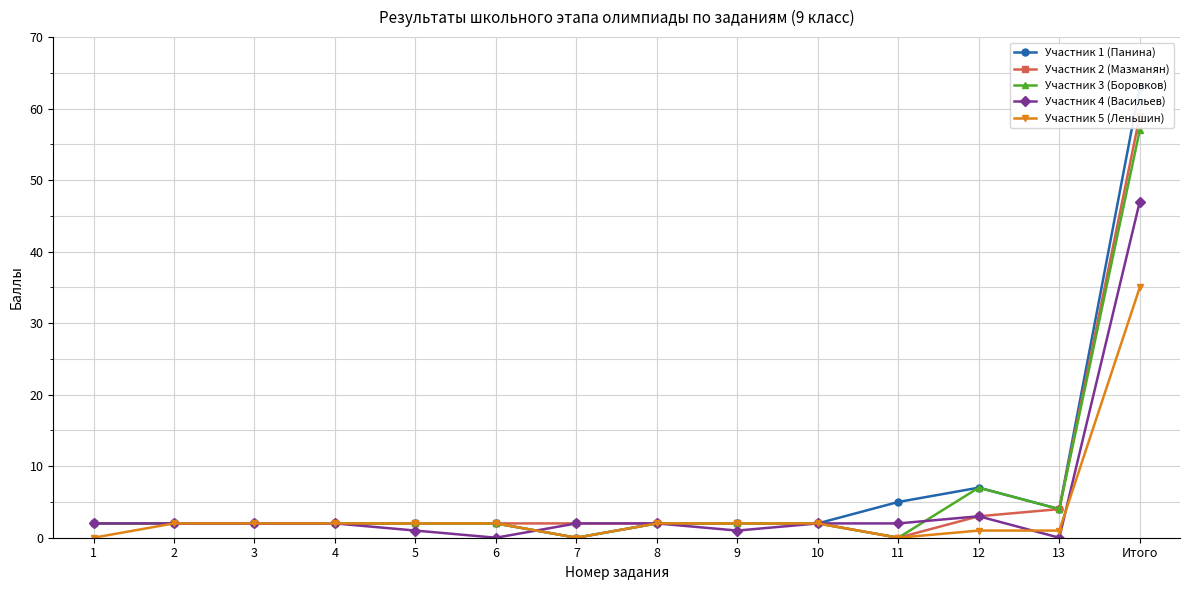

Rank the series at 10 from highest to lowest value.

Участник 1 (Панина), Участник 2 (Мазманян), Участник 3 (Боровков), Участник 4 (Васильев), Участник 5 (Леньшин)